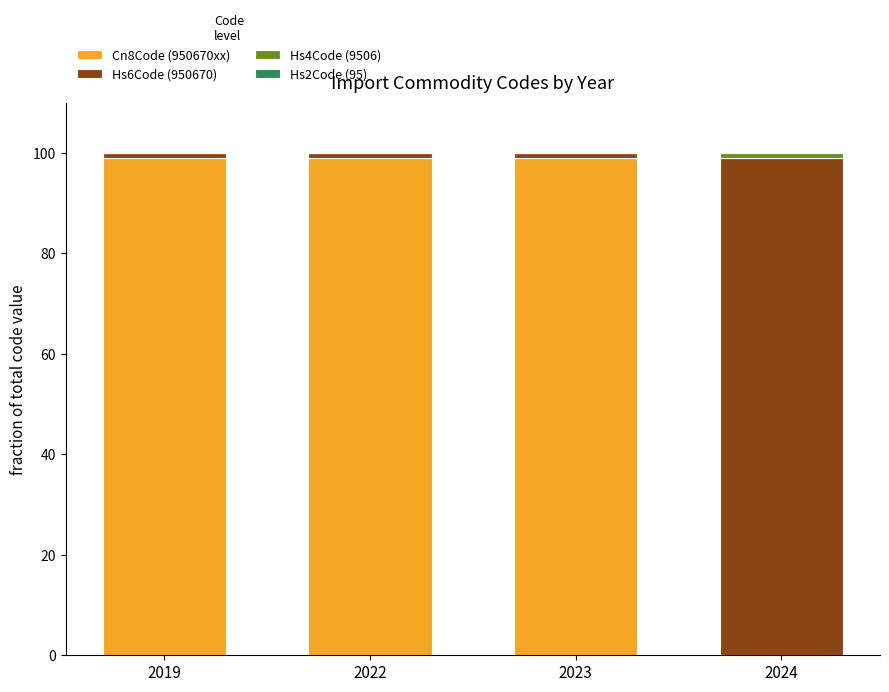

The value of Cn8Code (950670xx) at 2024 is 0.0. True or false?

True